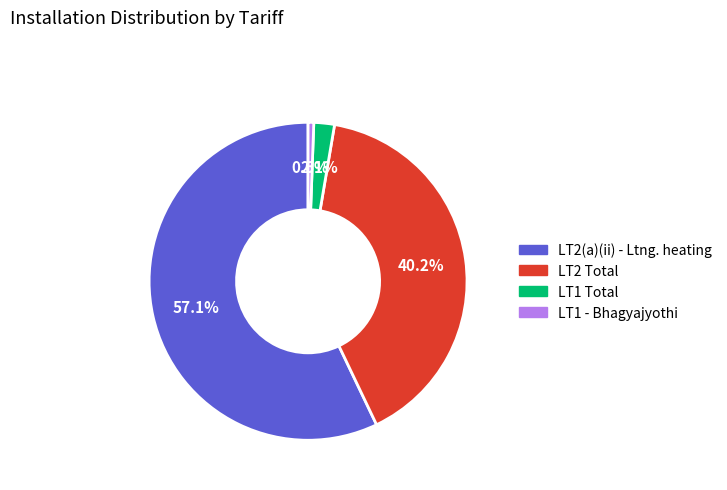

What is the total percentage of LT2 Total and LT2(a)(ii) - Ltng. heating?

97.3%